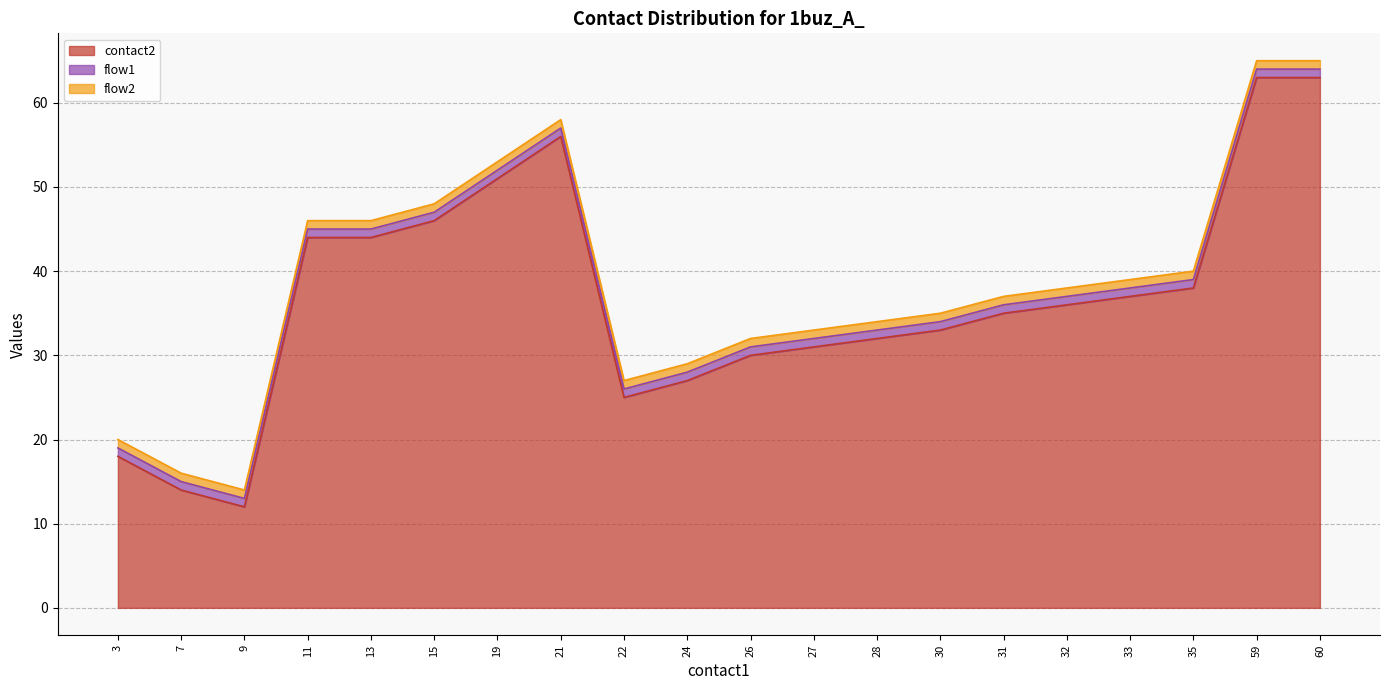

Does the chart display data point markers on the line(s)?

No